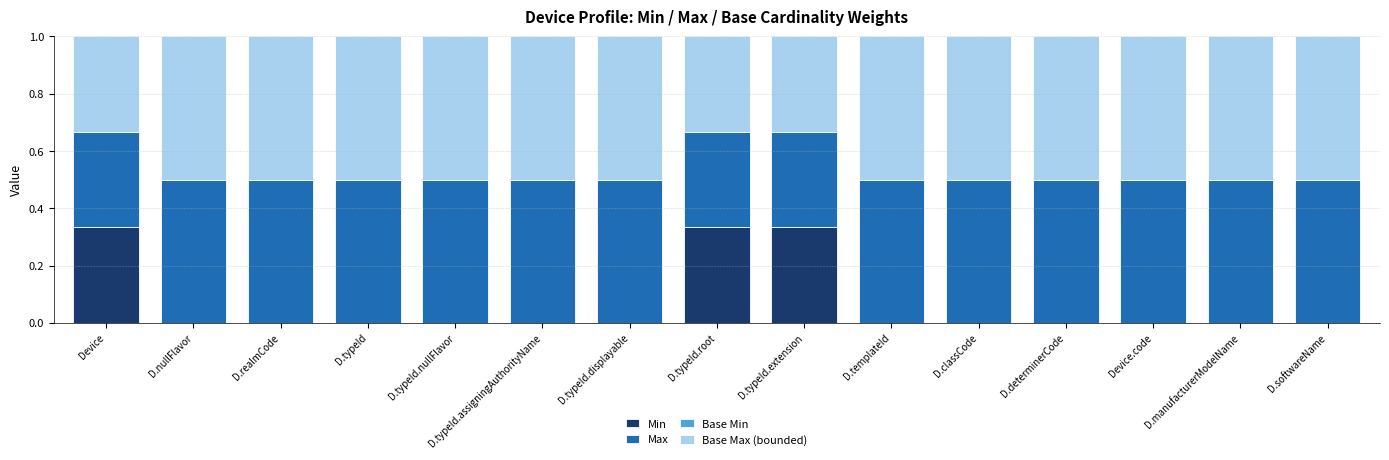

True or false: Min has a value of 0.1 at D.typeId.extension.

False